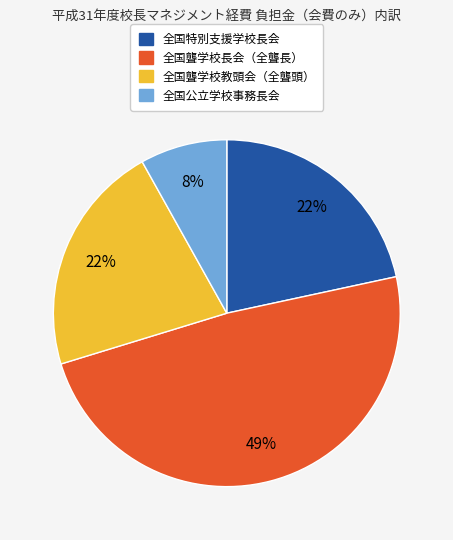

Does 全国聾学校長会（全聾長） account for over 50% of the chart?

No